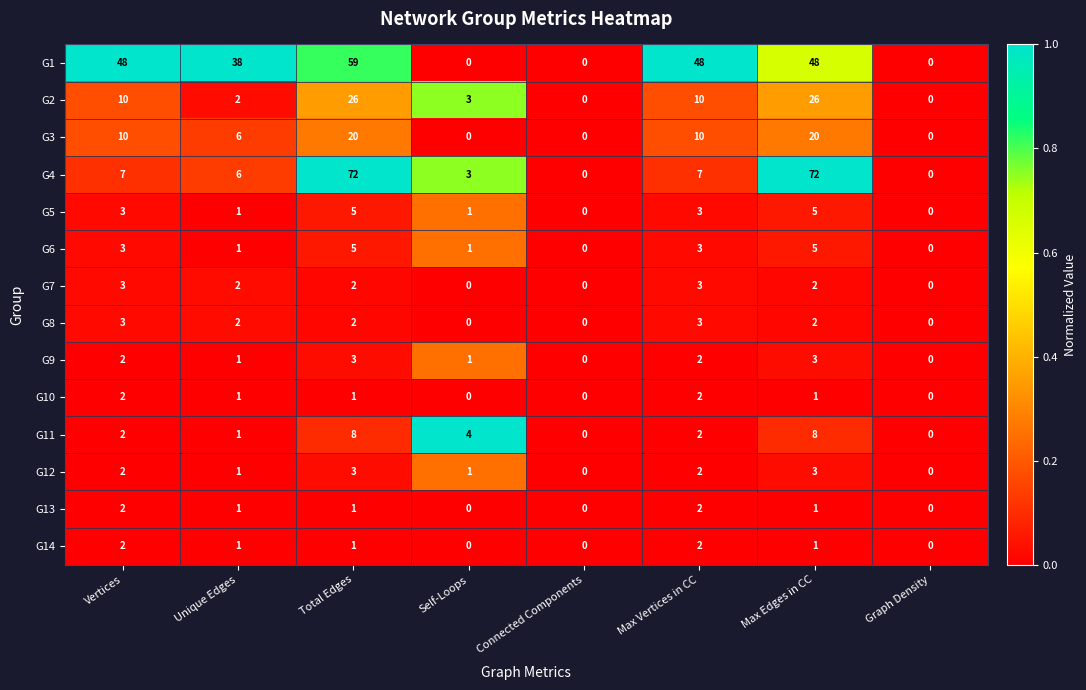

The value of G2 at Max Vertices in CC is 14. True or false?

False